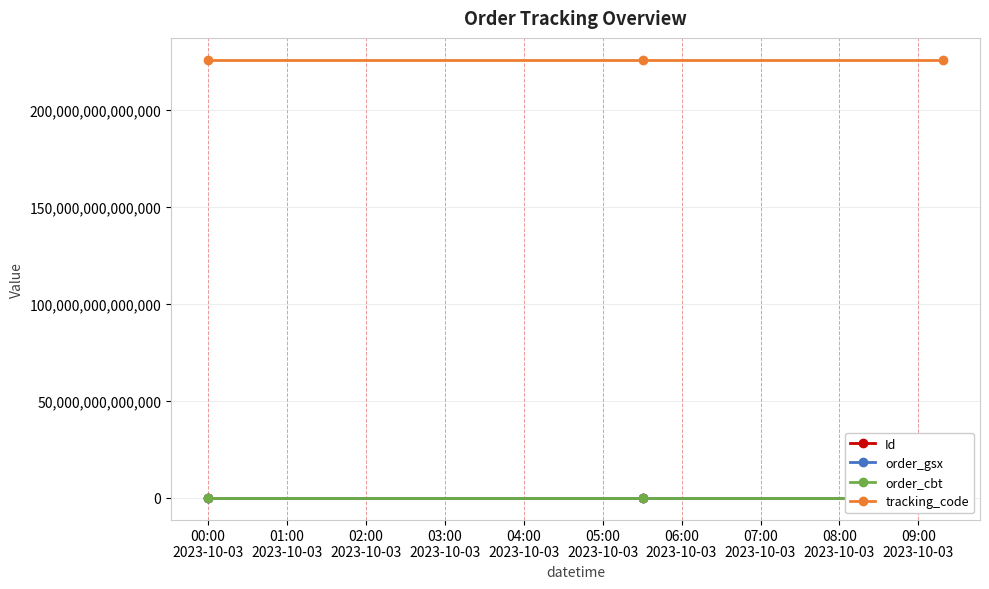

Read the order_cbt value at 00:00
2023-10-03.

225969812